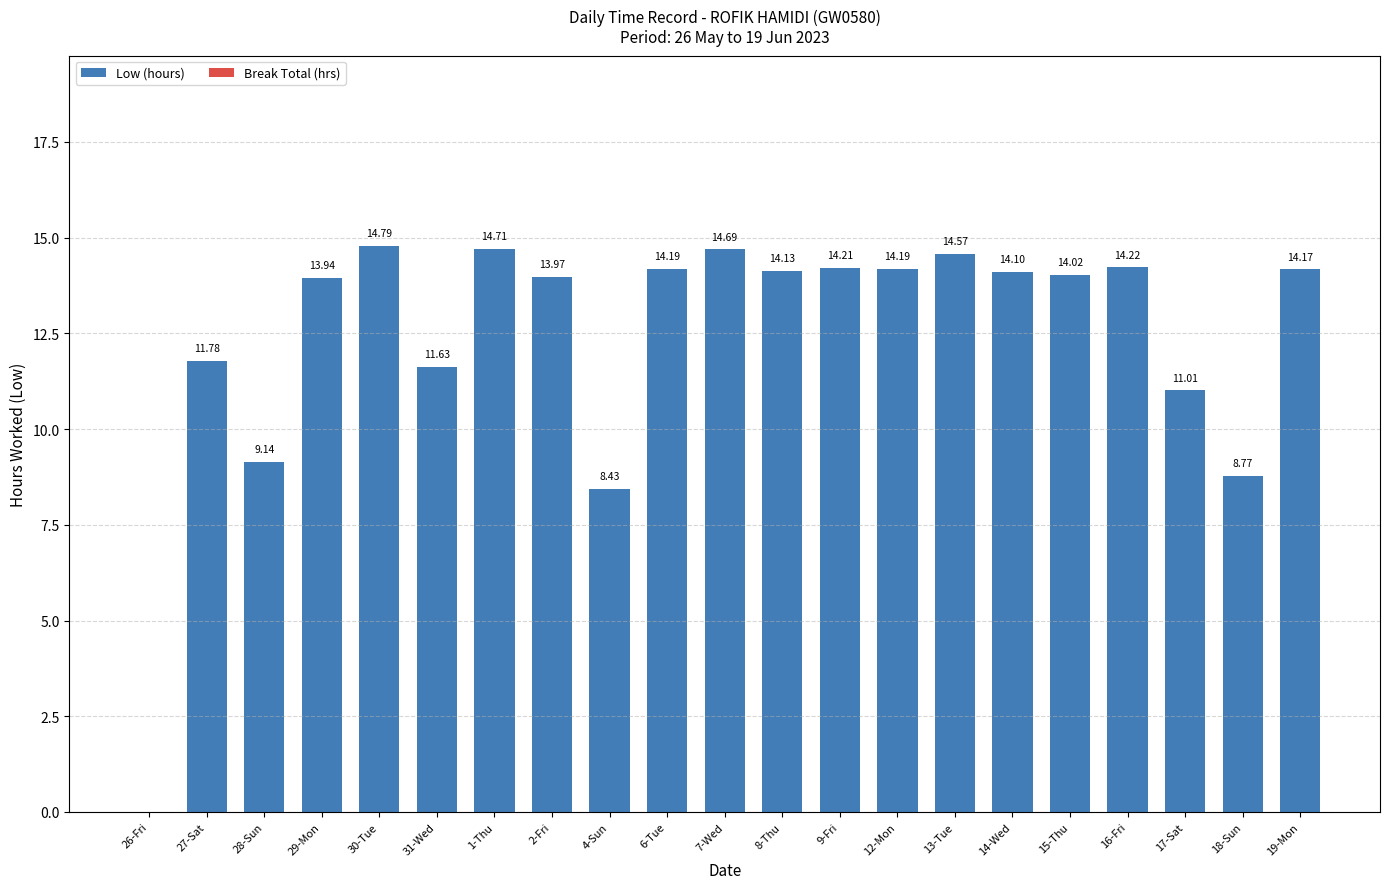

What is the ratio of the value at 6-Tue to the value at 30-Tue?

1.0